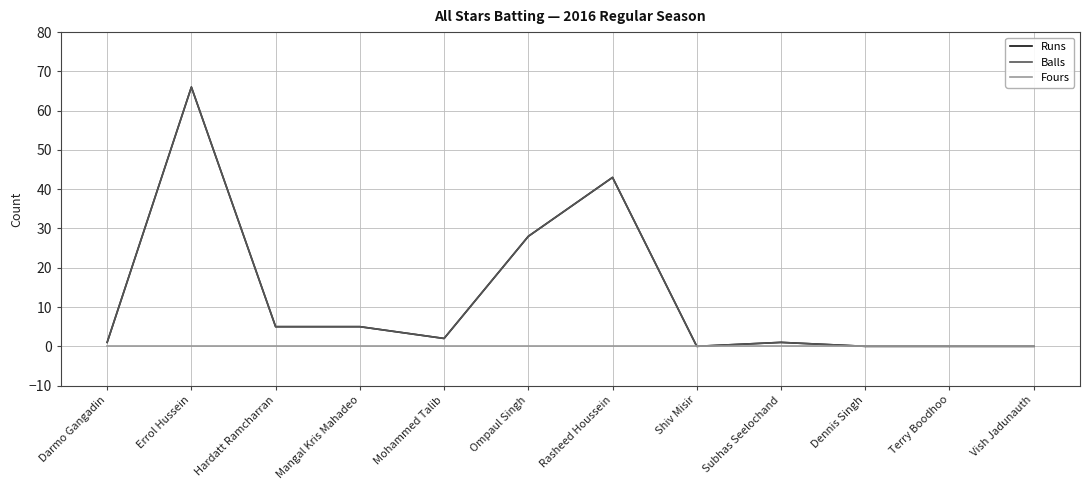

Which category has the lowest value in the Balls series?

Shiv Misir